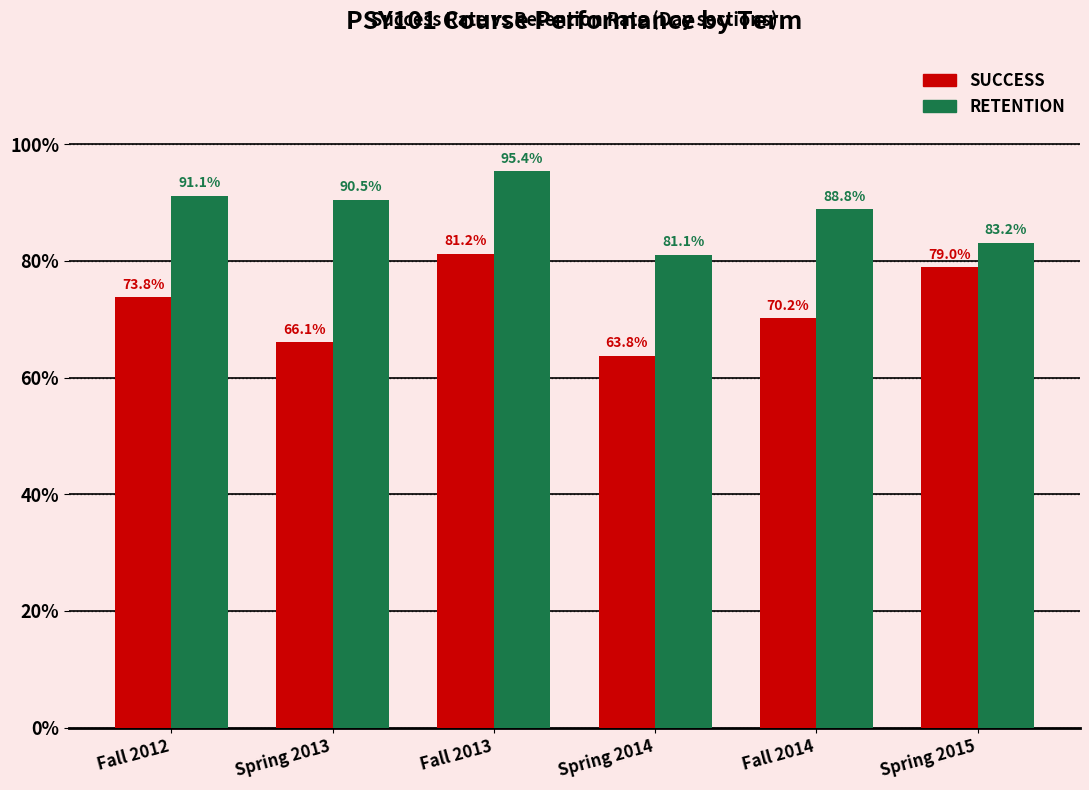

Rank the series at Spring 2015 from lowest to highest value.

SUCCESS, RETENTION